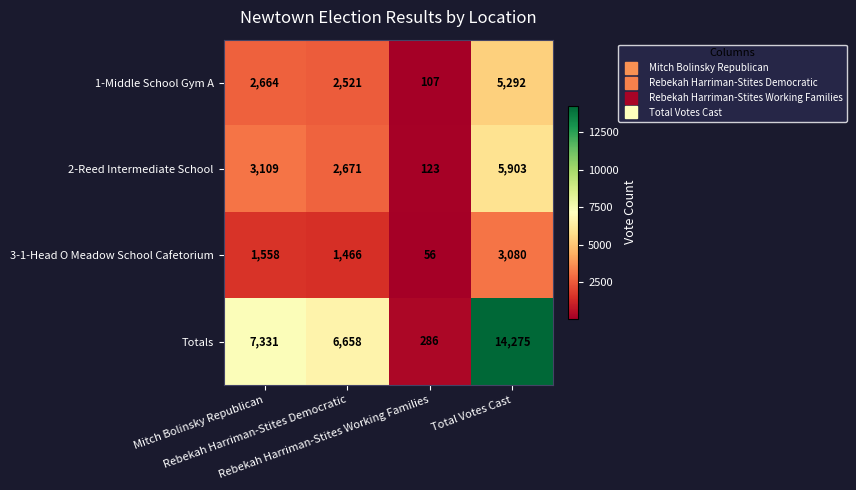

Which series has the largest total across all categories?

Totals